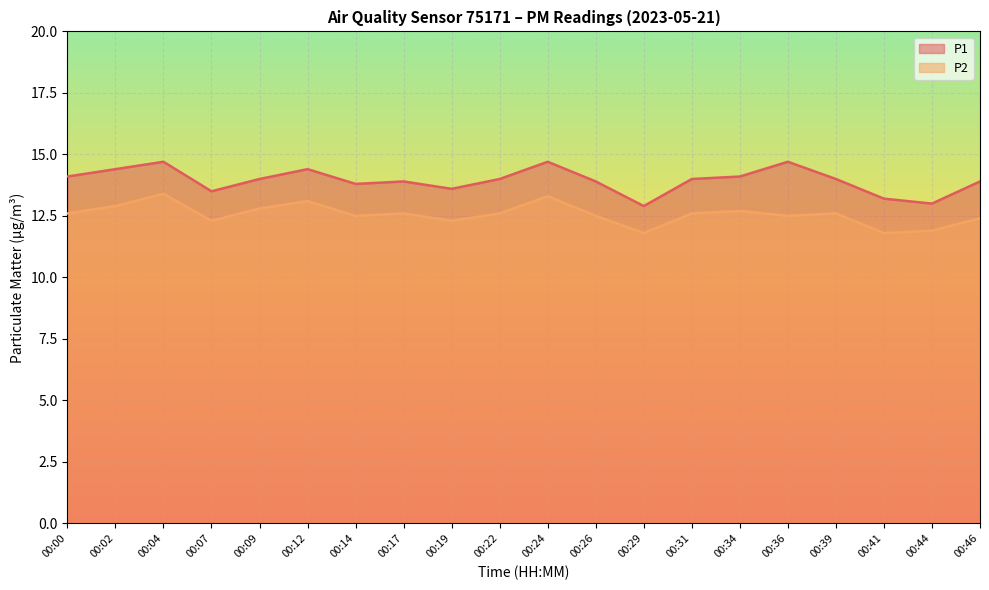

True or false: P1 and P2 cross at least once.

False